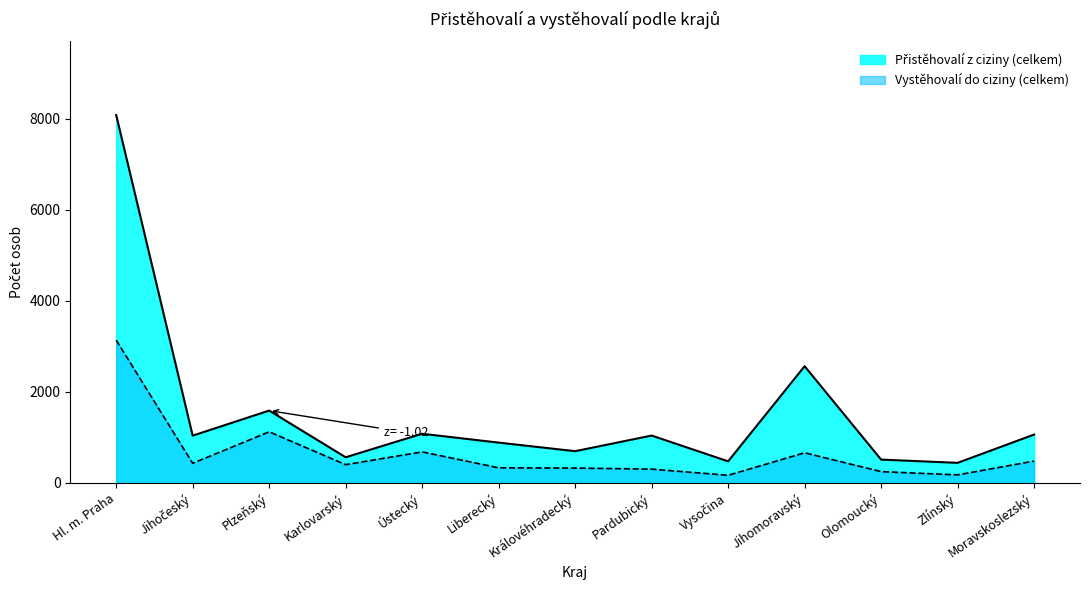

What is the label of the 5th point from the right?

Vysočina